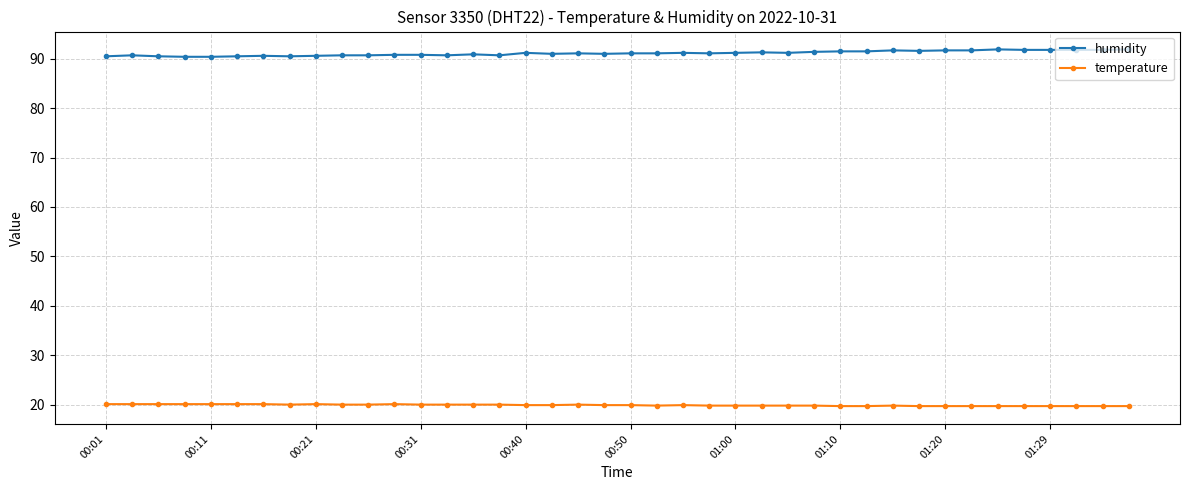

What is the value of the humidity point at the 25th from the left?

91.2